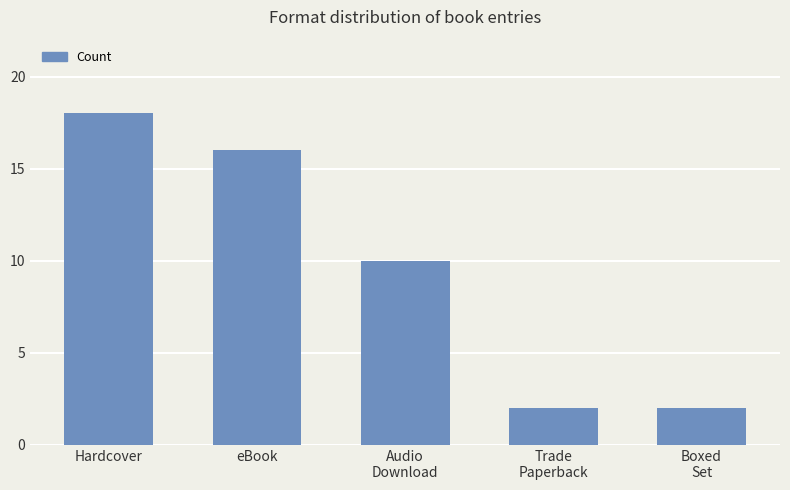

True or false: the data shows 3 at Trade
Paperback.

False